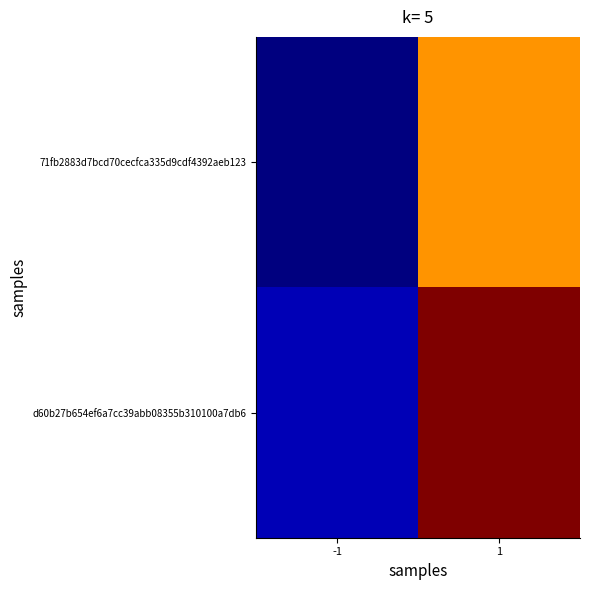

Reading right to left, what are all the values shown in this chart?

71fb2883d7bcd70cecfca335d9cdf4392aeb123: 1=29	-1=-1
d60b27b654ef6a7cc39abb08355b310100a7db6: 1=39	-1=1